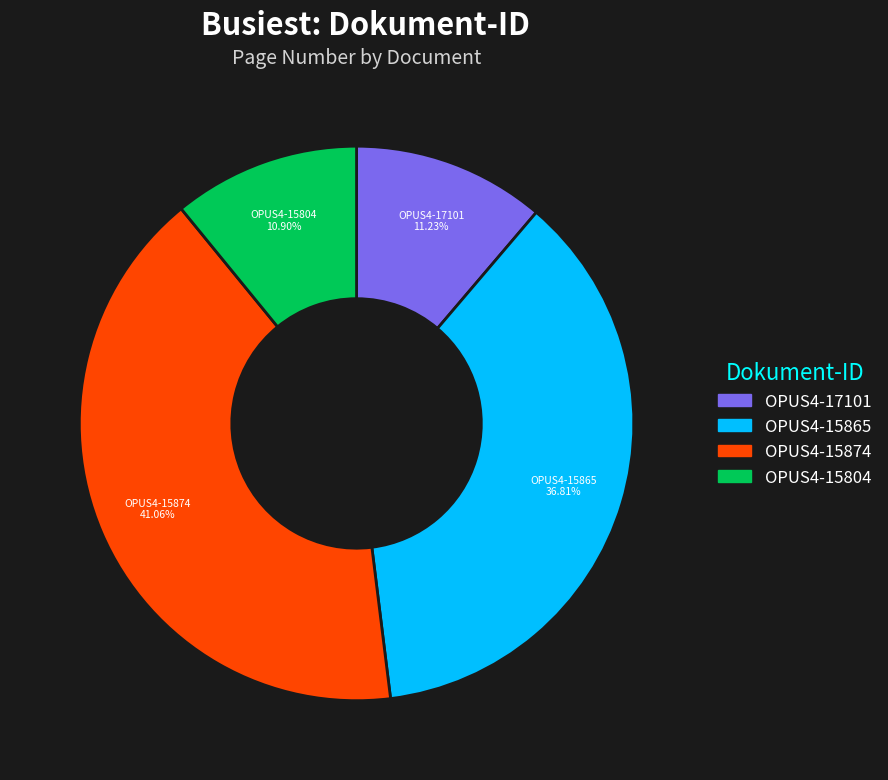

To the nearest percent, what is the difference between the OPUS4-15874 and OPUS4-17101 slice percentages?

30%